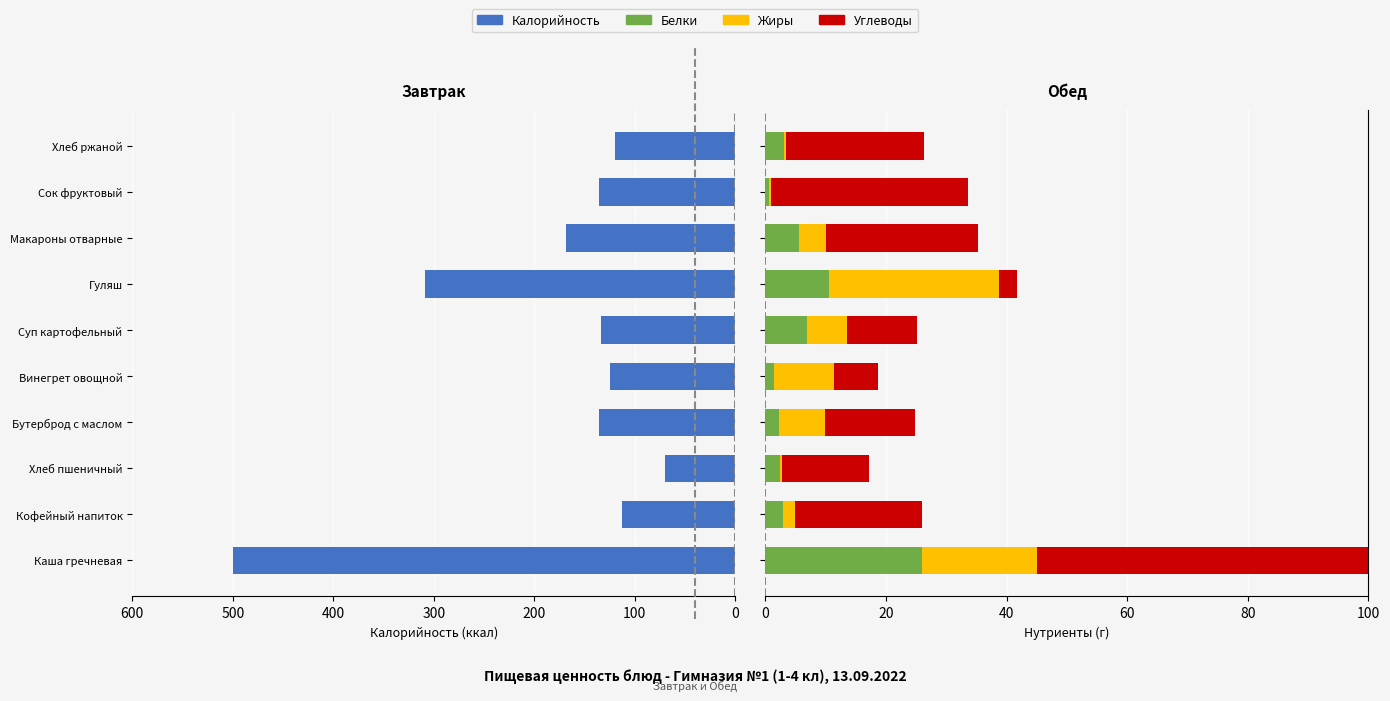

What is the total value across all series at Винегрет овощной?

143.6